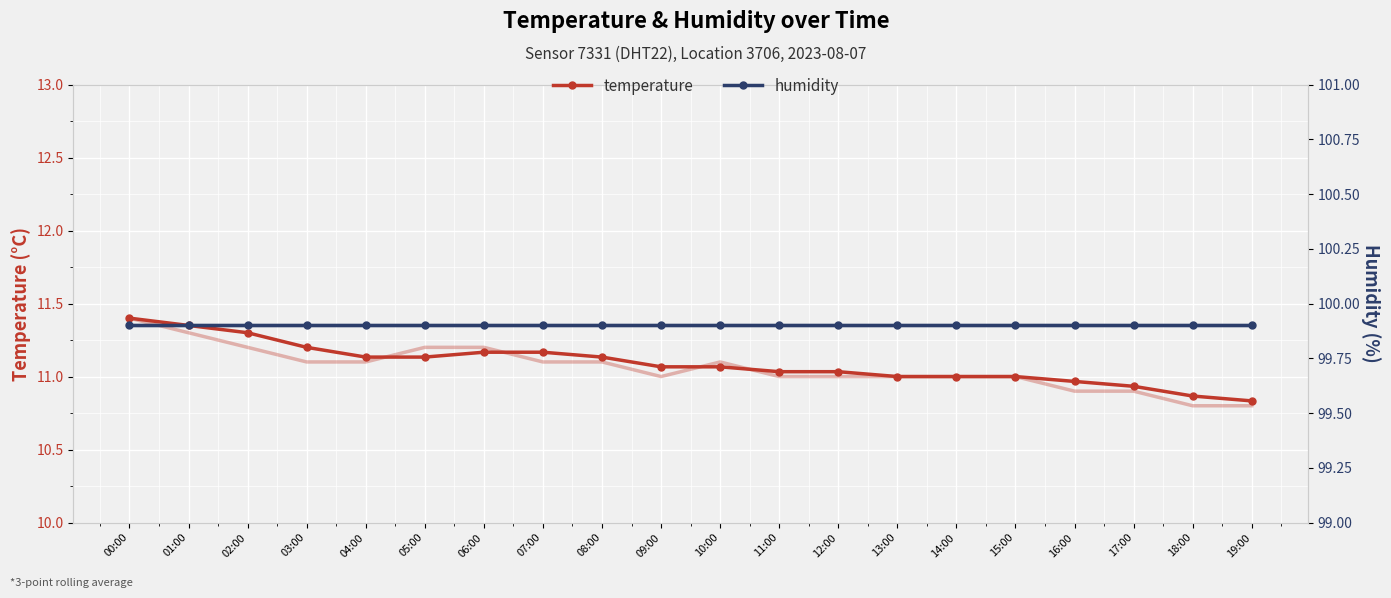

What is the value of the temperature point at the 19th from the left?

10.9